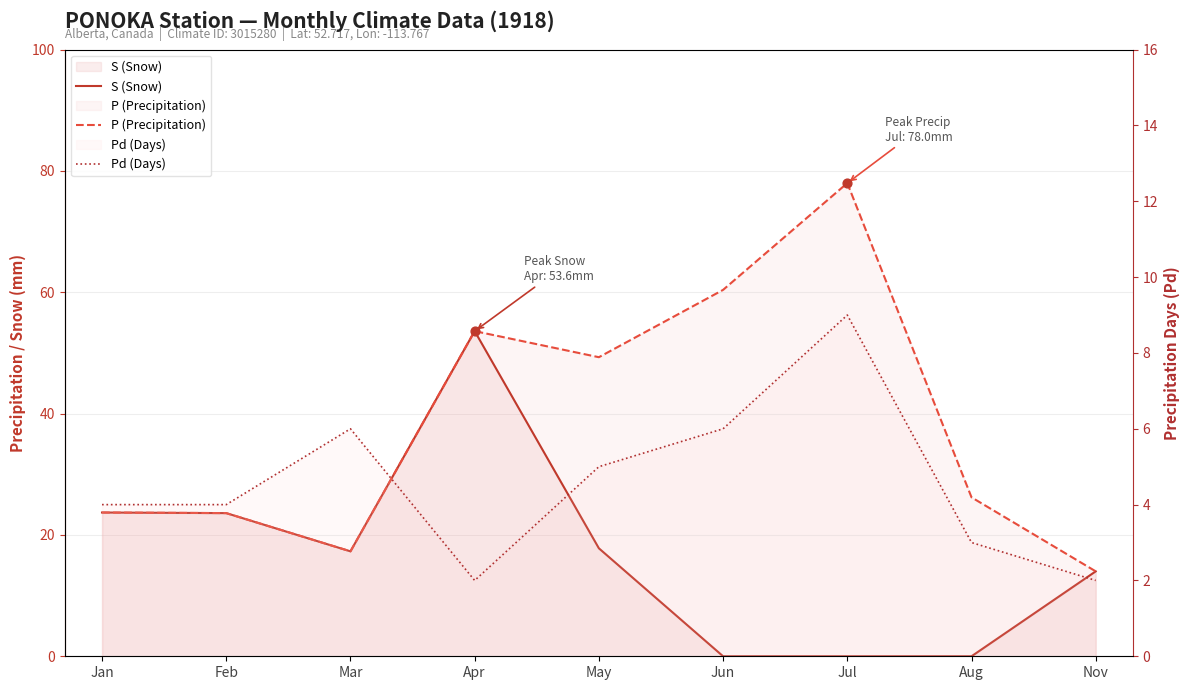

Which series reaches the minimum Y coordinate?

S (Snow)